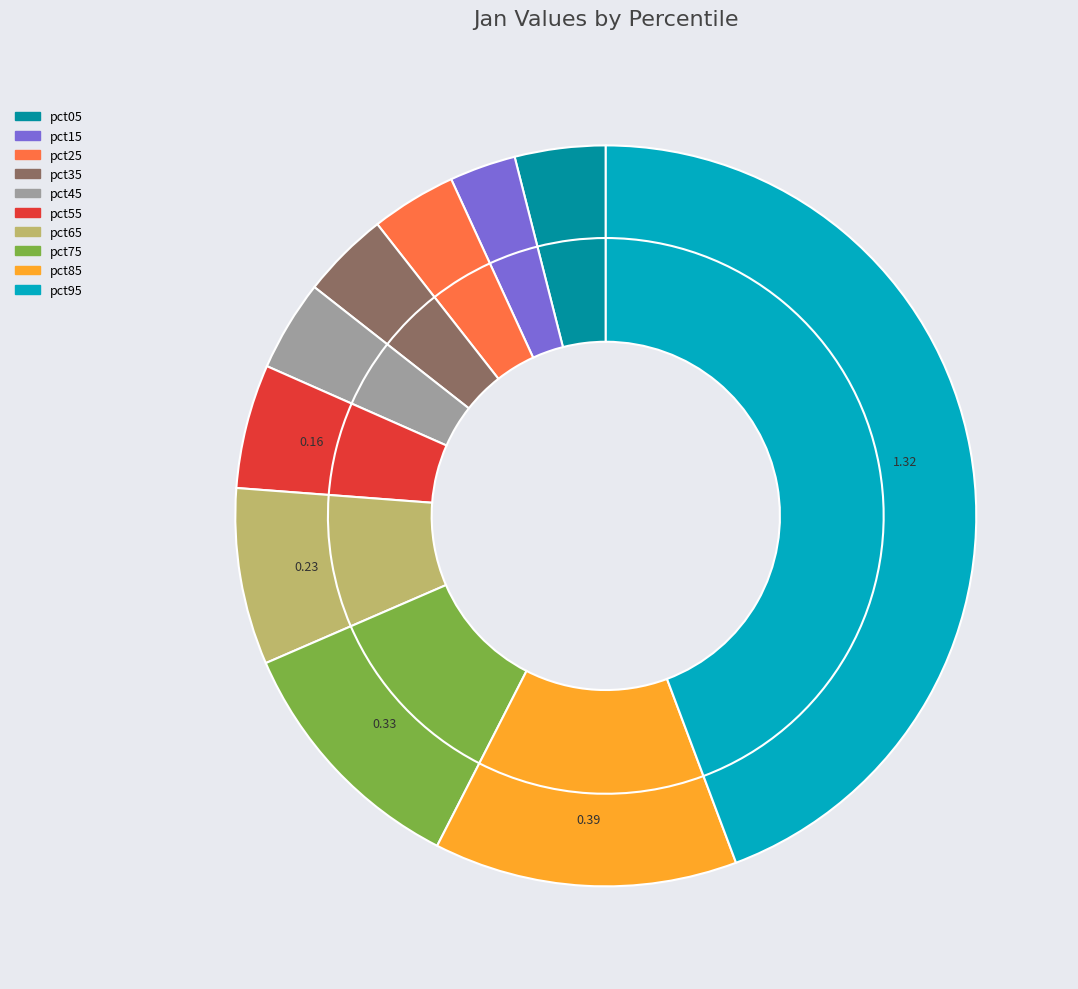

Does pct75 account for over 50% of the chart?

No